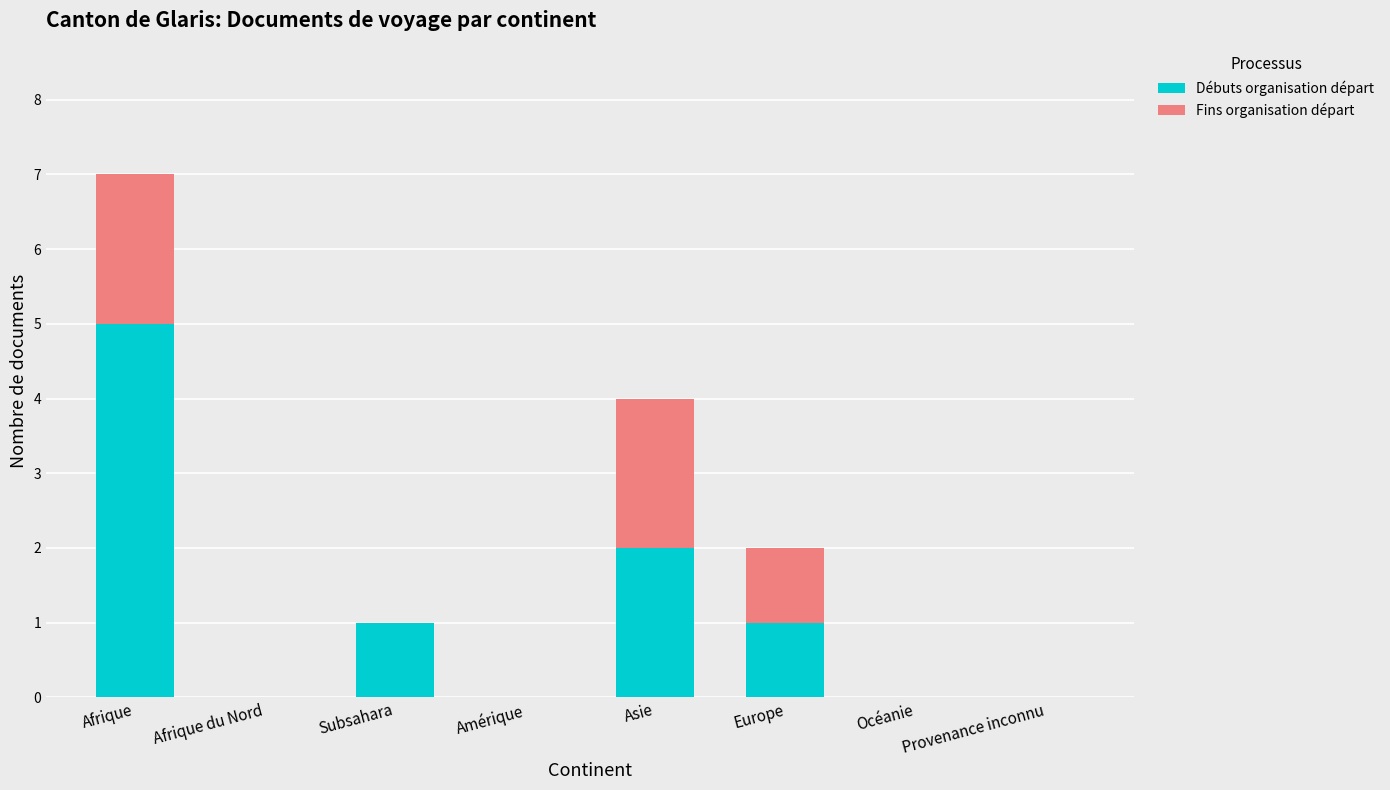

Is it true that Débuts organisation départ equals 2 at Asie?

True